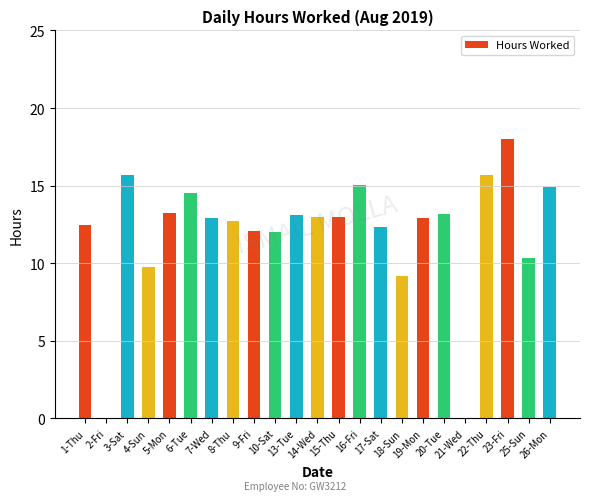

What is the sum of all values?

276.0